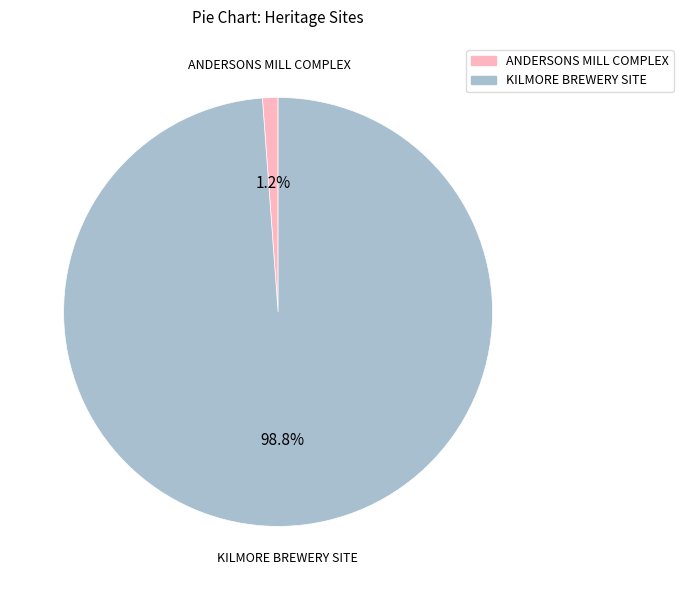

Between ANDERSONS MILL COMPLEX and KILMORE BREWERY SITE, which is larger?

KILMORE BREWERY SITE